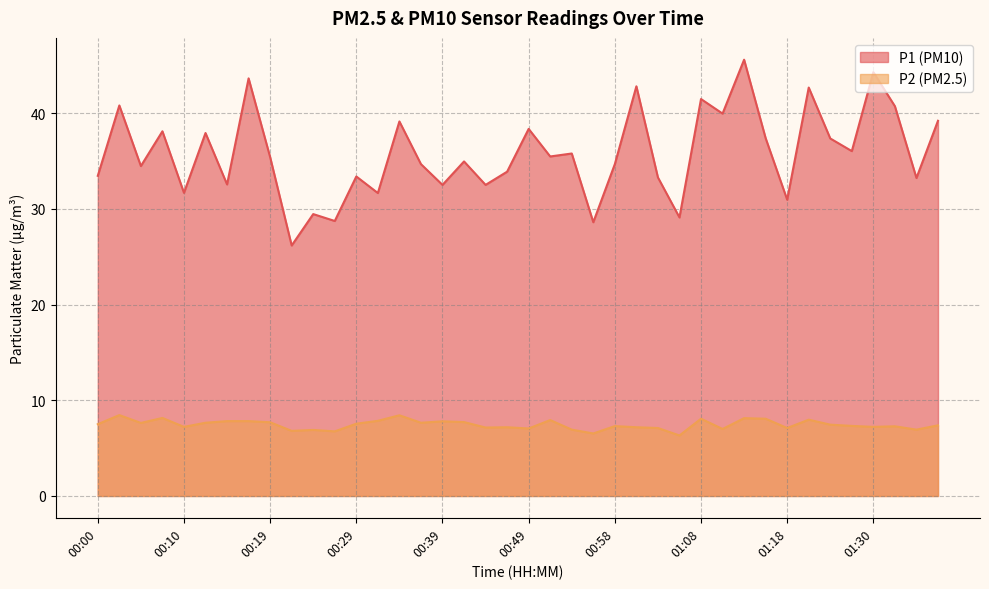

At which category does the chart reach its minimum across all series?

01:06